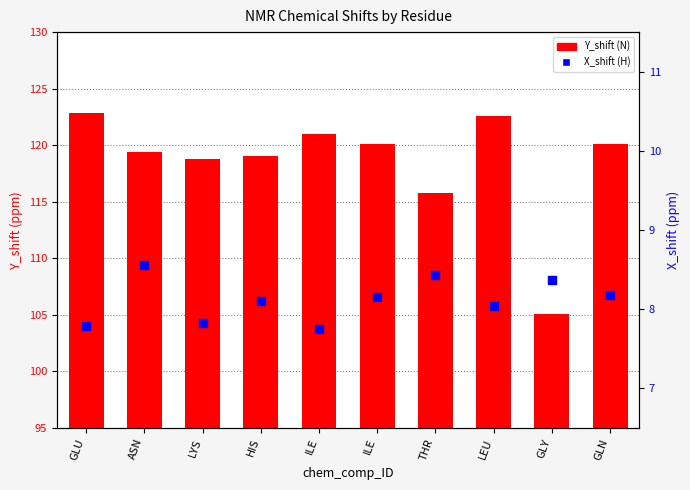

Is the value of X_shift (H) at GLN greater than the value of Y_shift (N) at GLU?

No